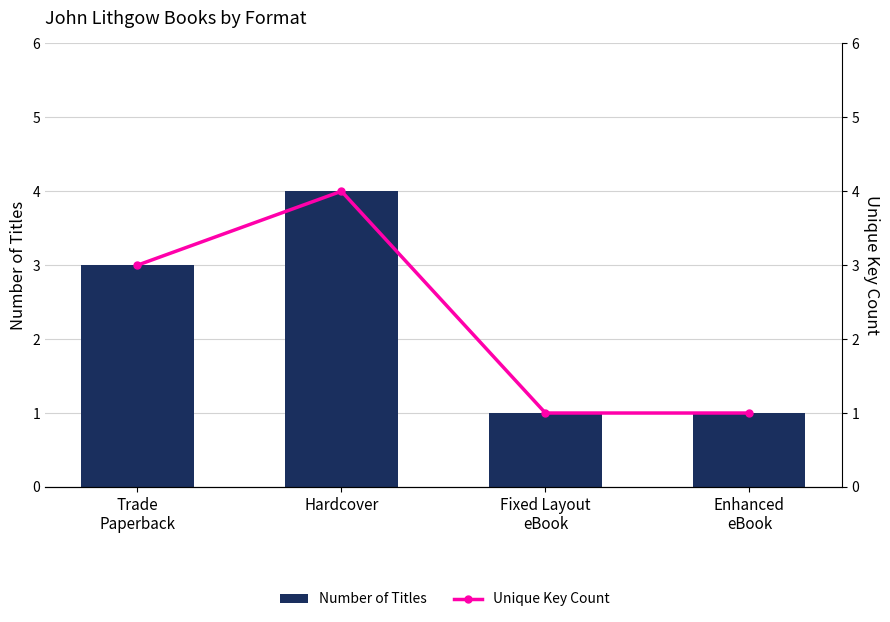

Which label corresponds to the largest value in the chart?

Hardcover